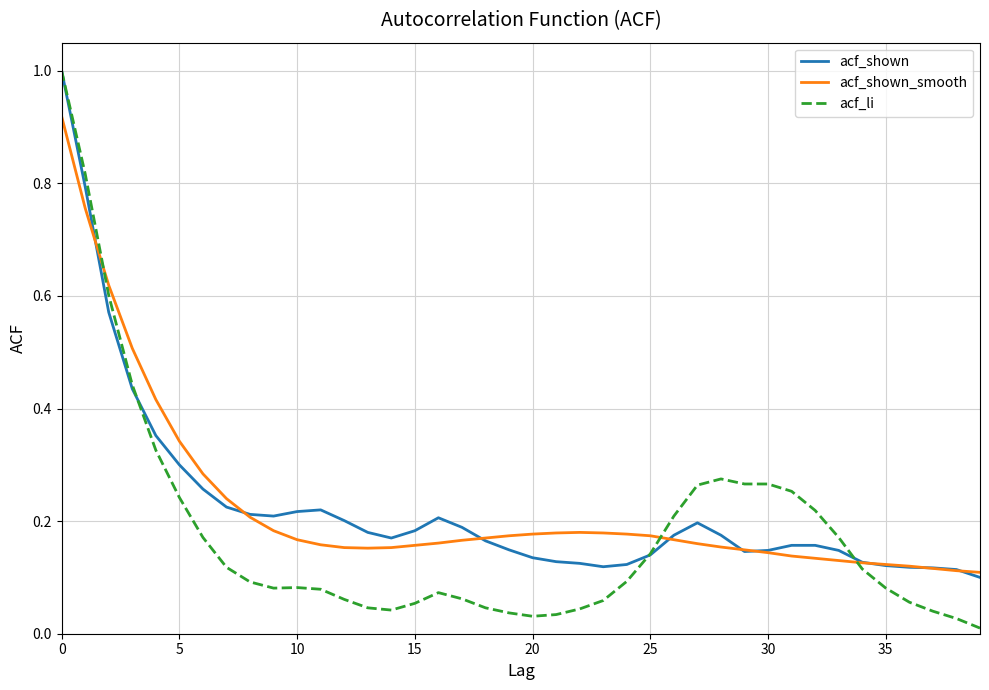

Which series has the widest spread of values?

acf_li